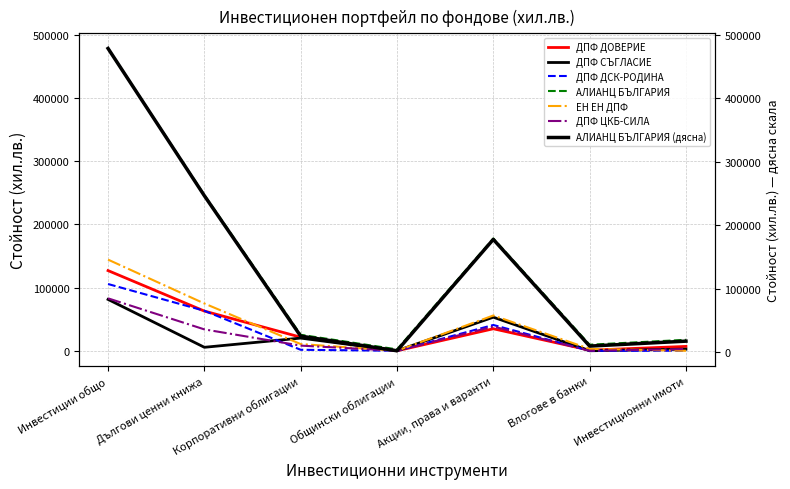

True or false: ДПФ ДОВЕРИЕ and ЕН ЕН ДПФ cross at least once.

True